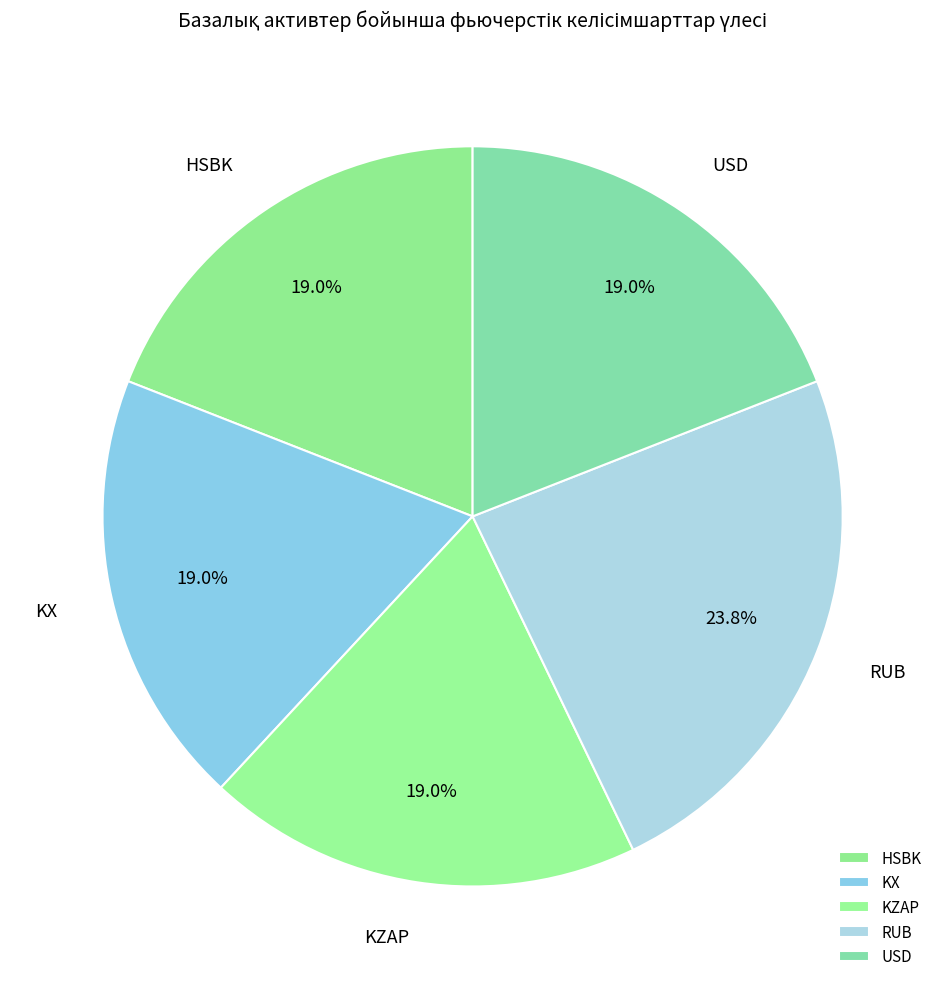

Approximately how many times larger is the value at KZAP compared to USD?

1.0